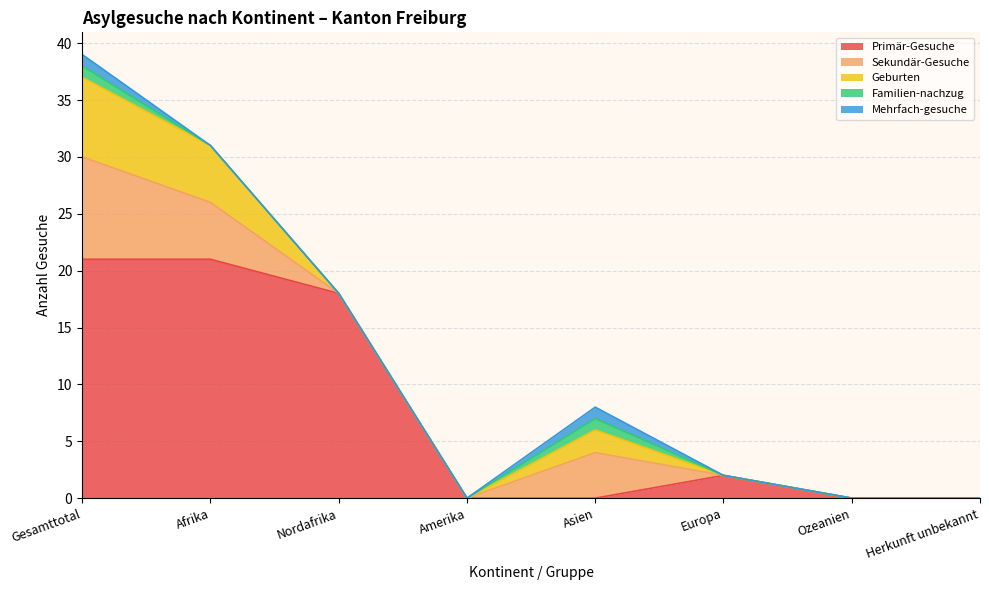

Where does the Primär-Gesuche series first go above 2?

Gesamttotal